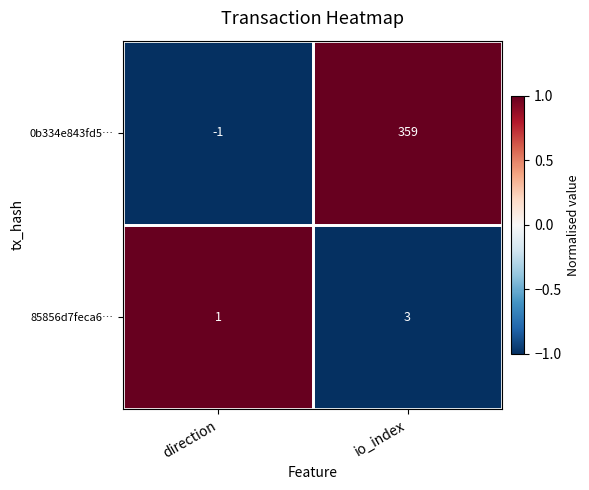

At which category is the sum across all series the highest?

io_index